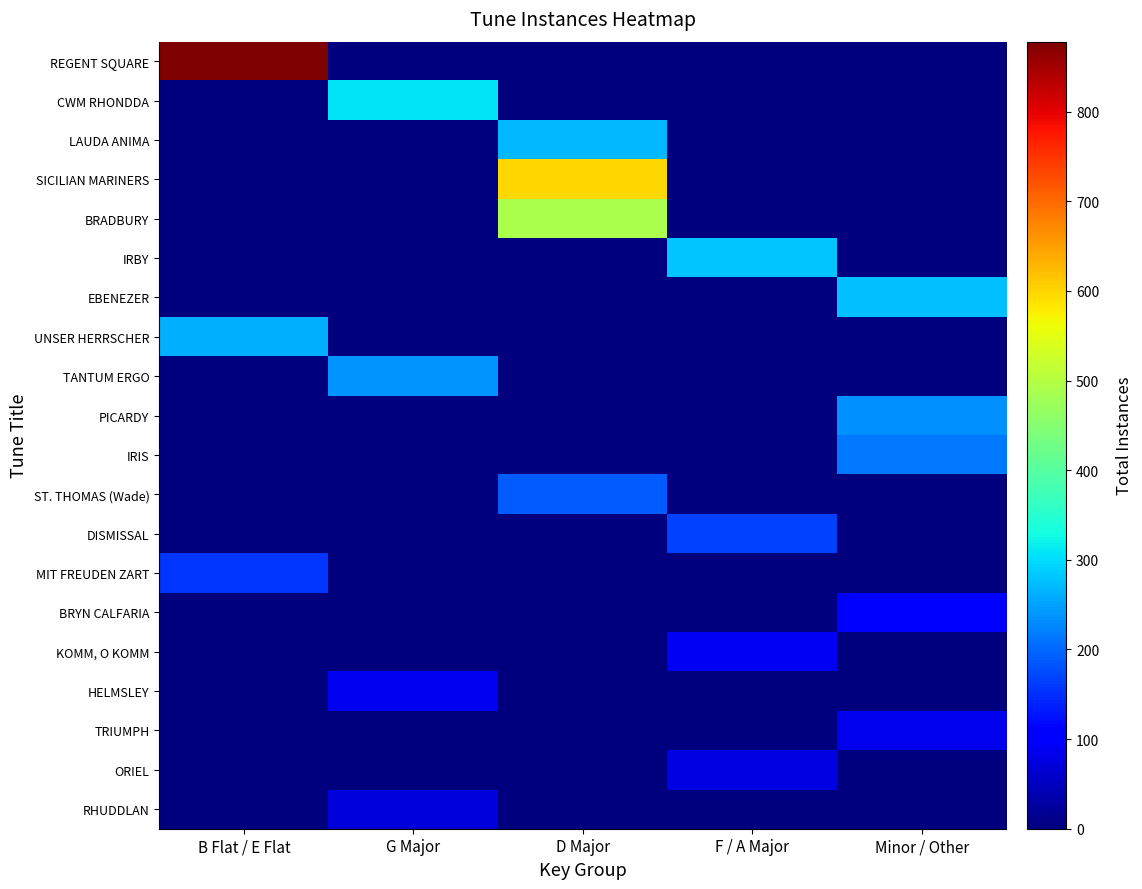

Between D Major and F / A Major, which is larger?

D Major